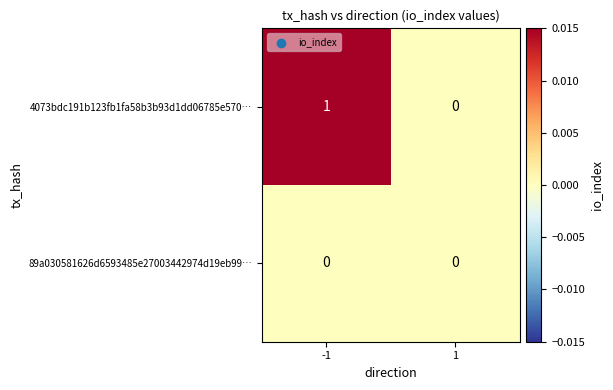

Between -1 and 1, which series saw the biggest shift?

4073bdc191b123fb1fa58b3b93d1dd06785e570…